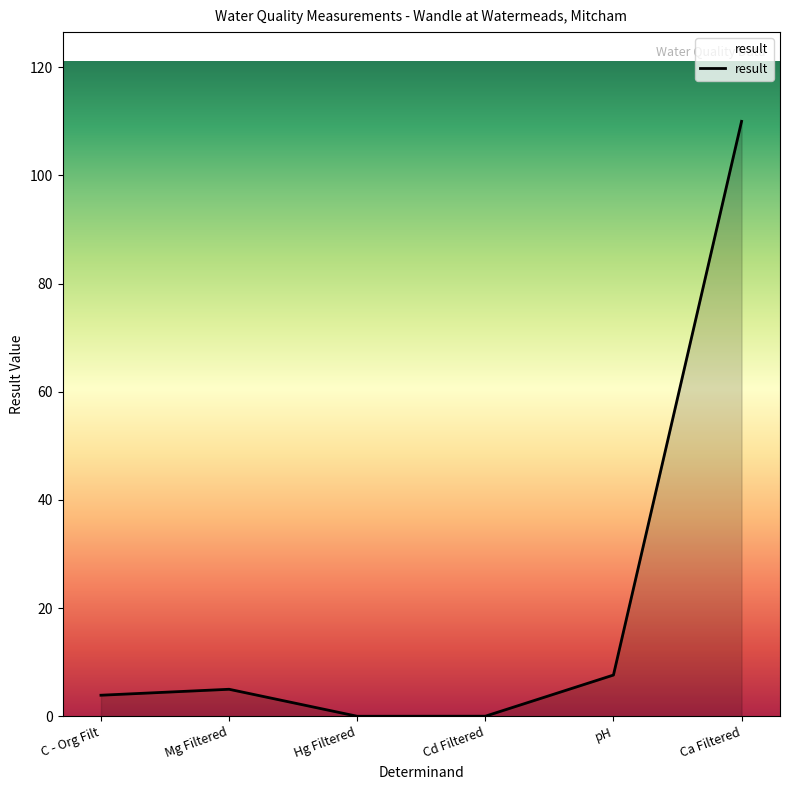

What is the ratio of the value at Mg Filtered to the value at C - Org Filt?

1.3